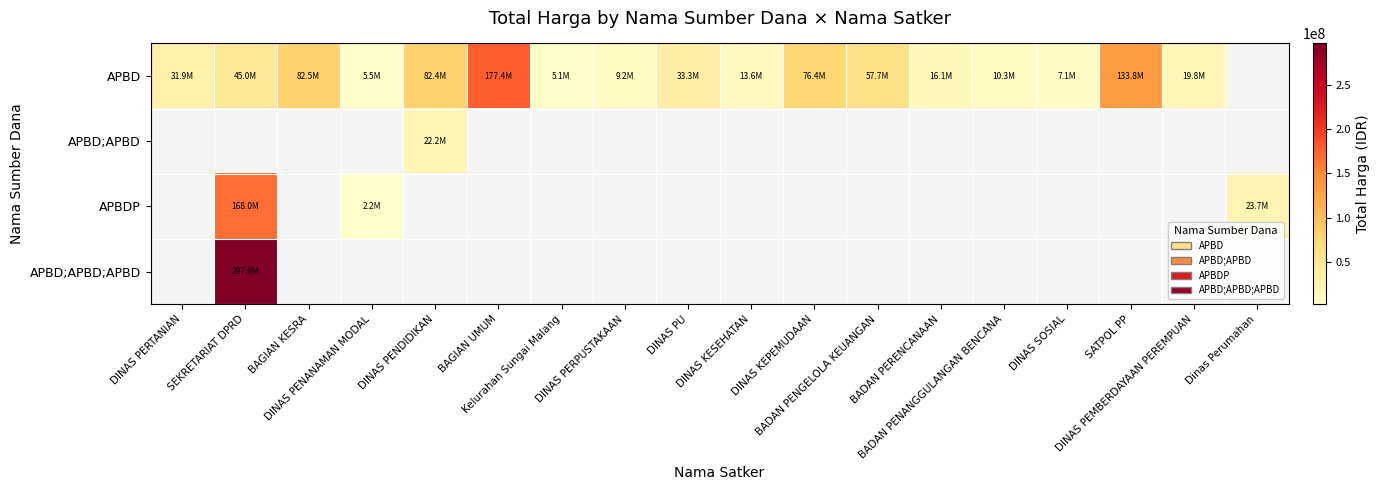

How many data points in APBD are above 33320000?

7